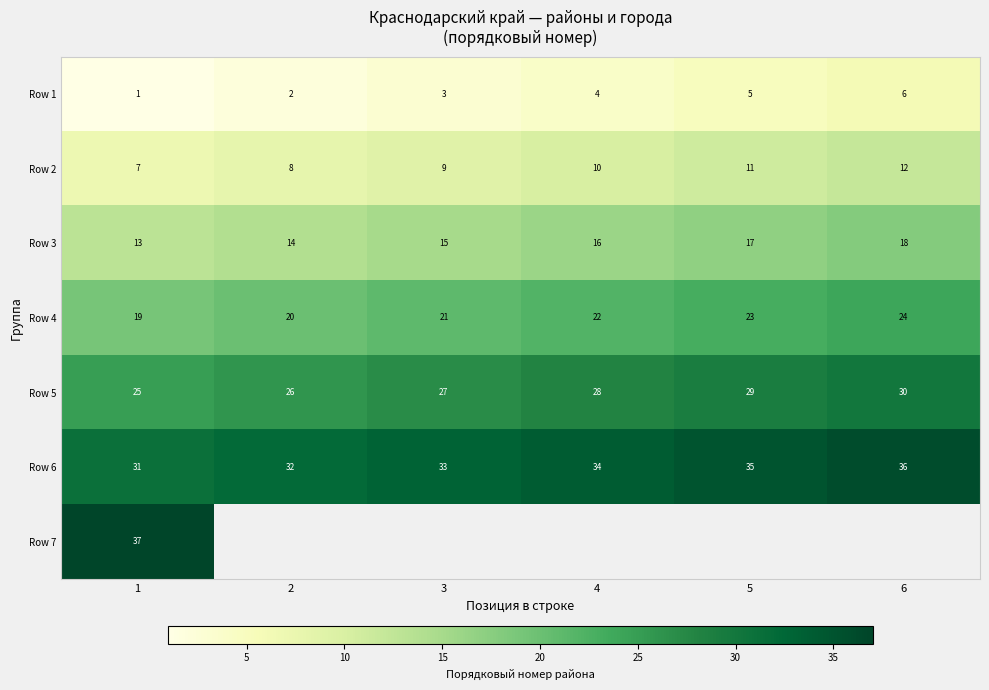

The value of Row 3 at 6 is 18. True or false?

True